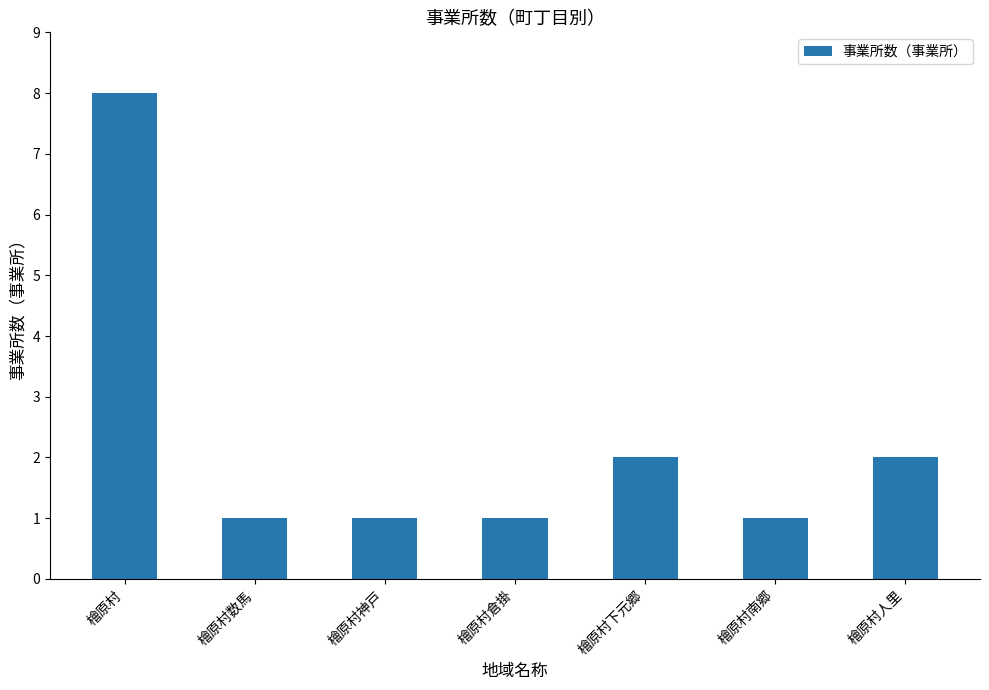

What is the difference between the values at 檜原村倉掛 and 檜原村下元郷?

1